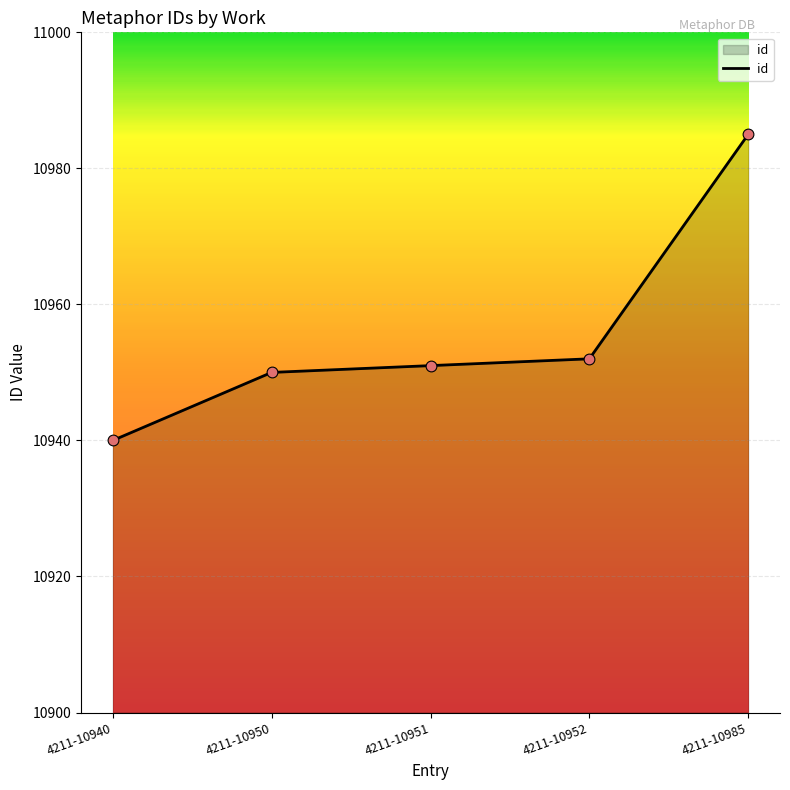

What is the change in value from 4211-10940 to 4211-10950?

+10